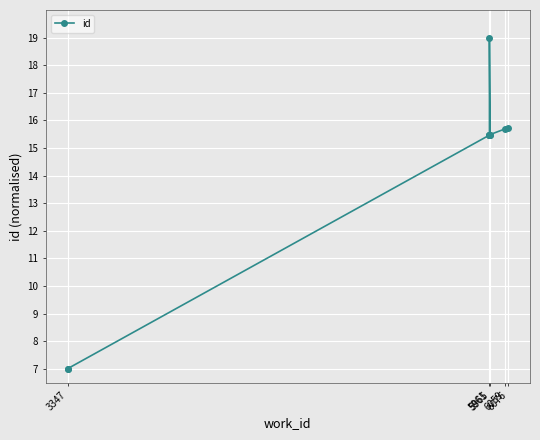

What position from the right is 6059?

7